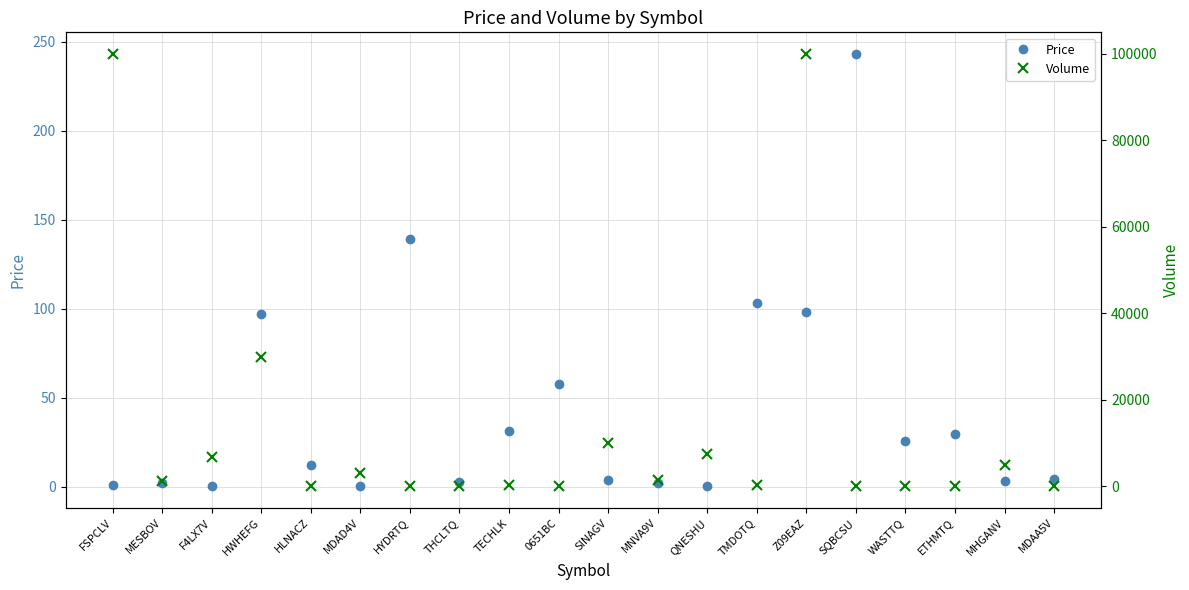

Between TECHLK and 0651BC, which series saw the biggest shift?

Volume